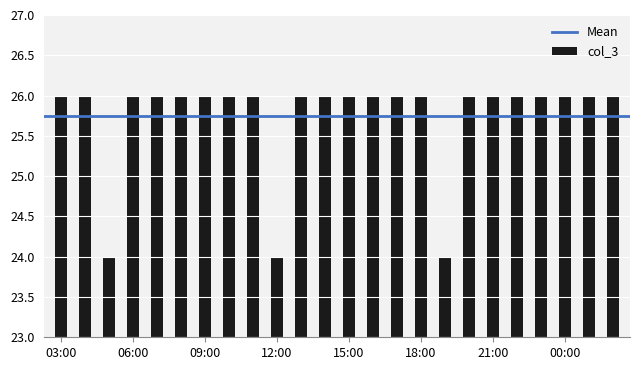

Does the chart contain any negative values?

No